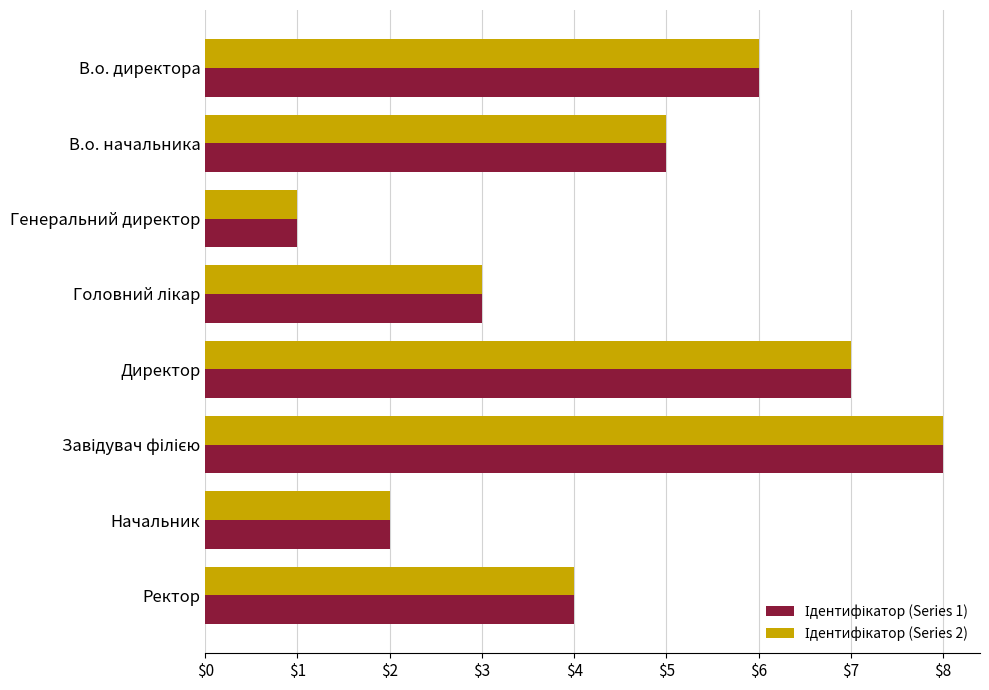

At which category does the chart reach its minimum across all series?

Генеральний директор